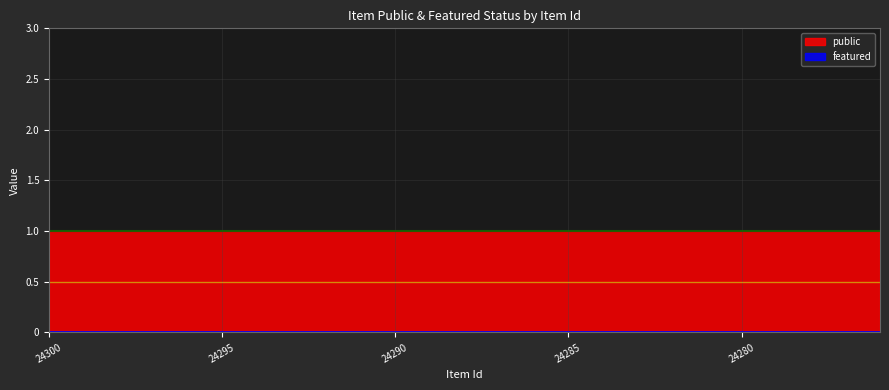

Which series has the widest spread of values?

public